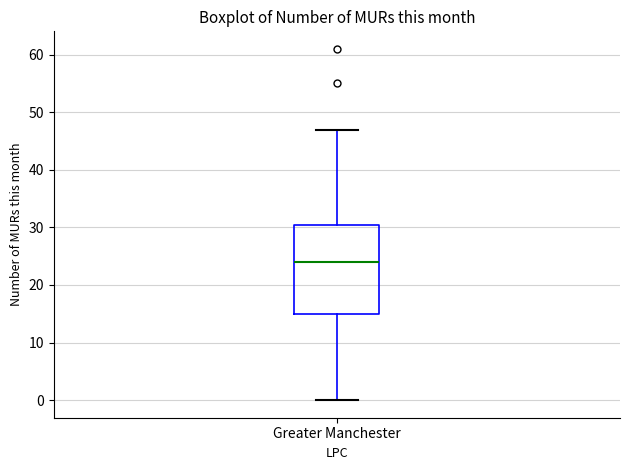

Where does the median line of the box for Greater Manchester sit on the y-axis? The values are not printed on the chart, so give them approximately, as read against the axis.

24